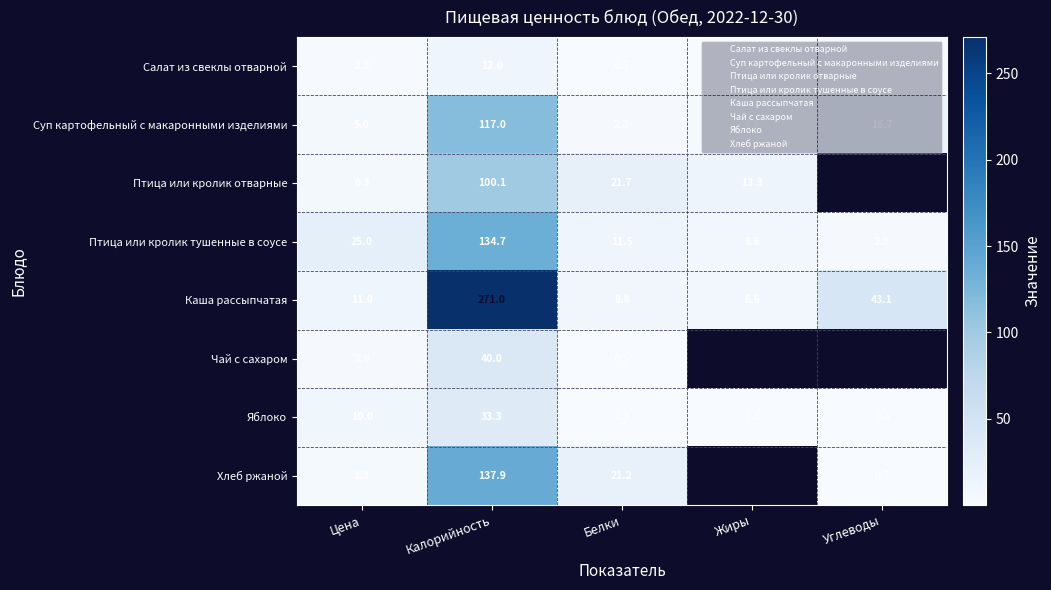

What is the difference between the Хлеб ржаной values at Углеводы and Белки?

20.5